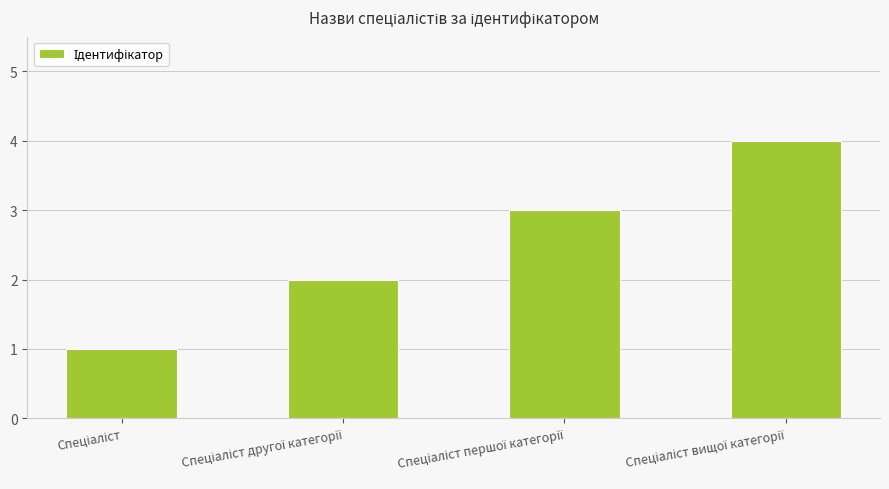

What is the sum of all values?

10